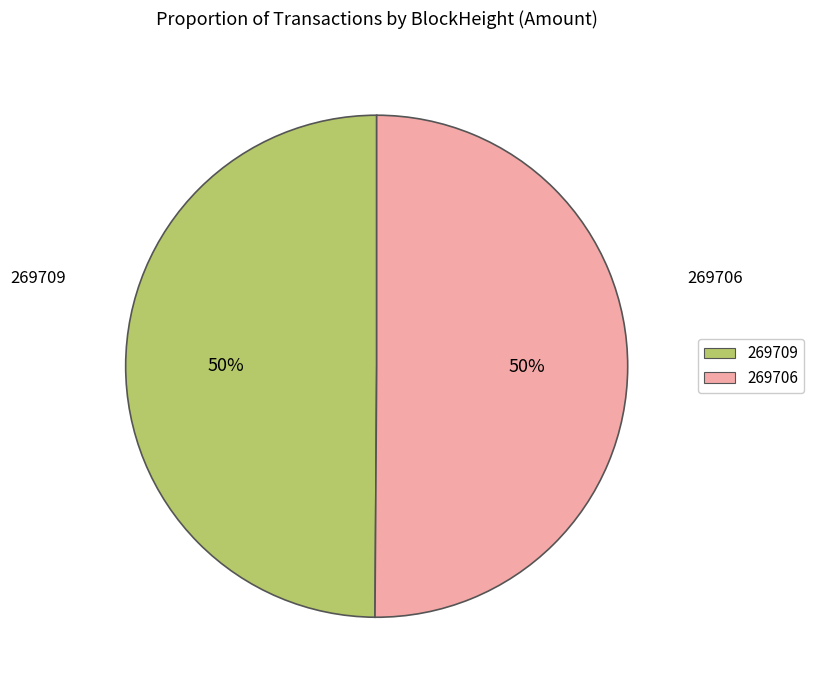

The 269706 slice represents 50% of the pie. True or false?

True